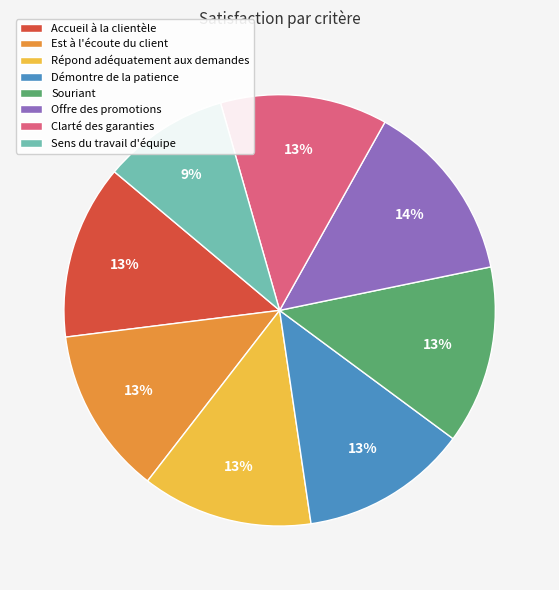

What is the ratio of the value at Accueil à la clientèle to the value at Clarté des garanties?

1.0